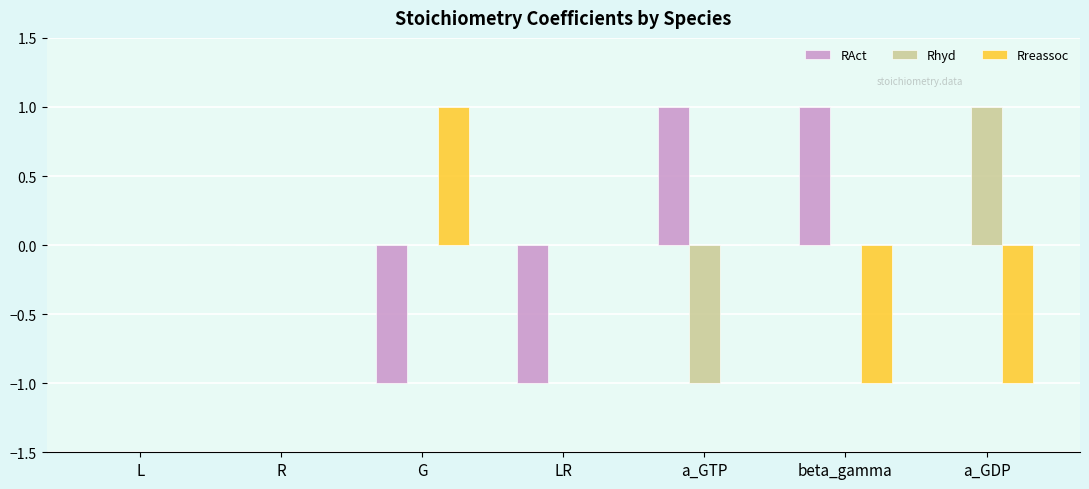

Between LR and a_GTP, which series saw the biggest shift?

RAct